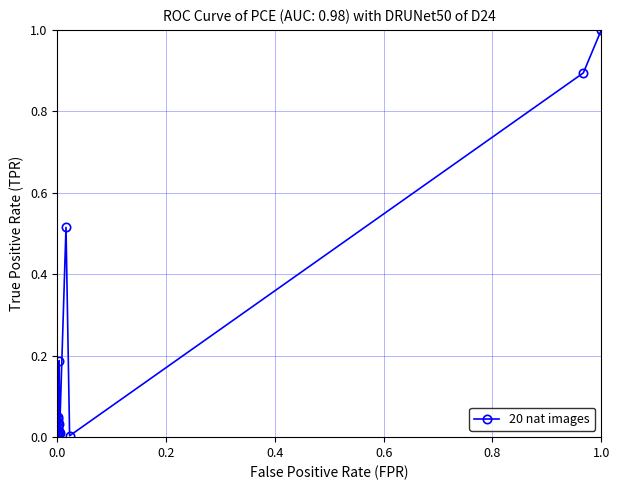

What is the greatest value displayed?

1.0